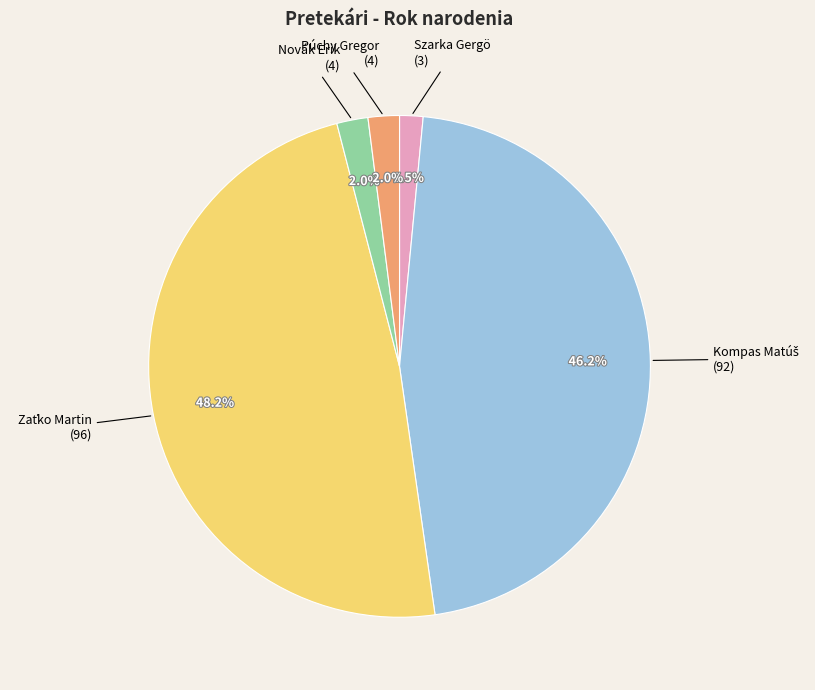

What is the smallest slice in the pie chart?

Szarka Gergö